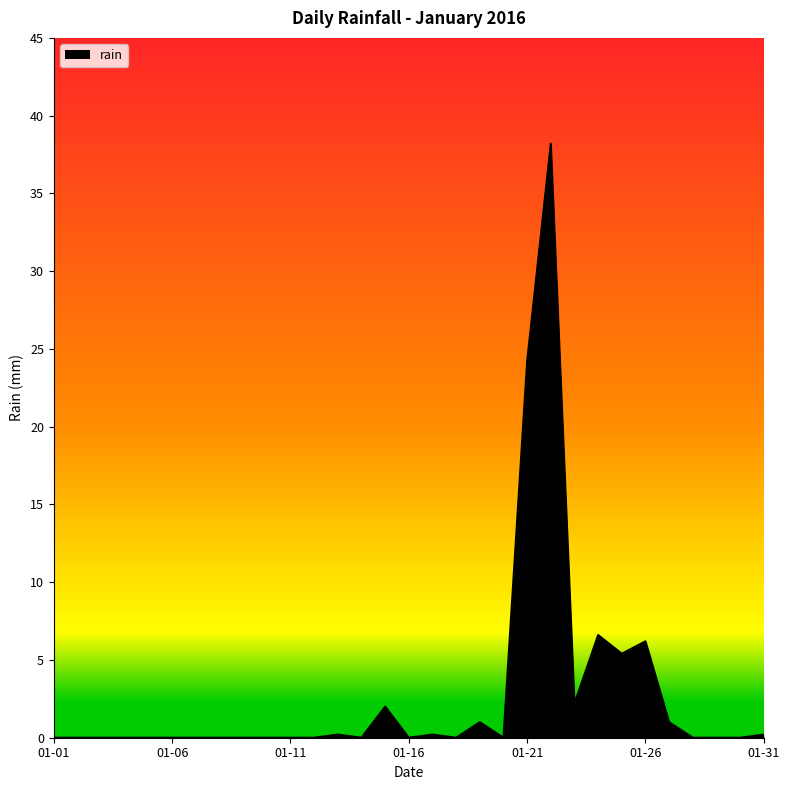

What is the difference between the maximum and minimum values?

38.2